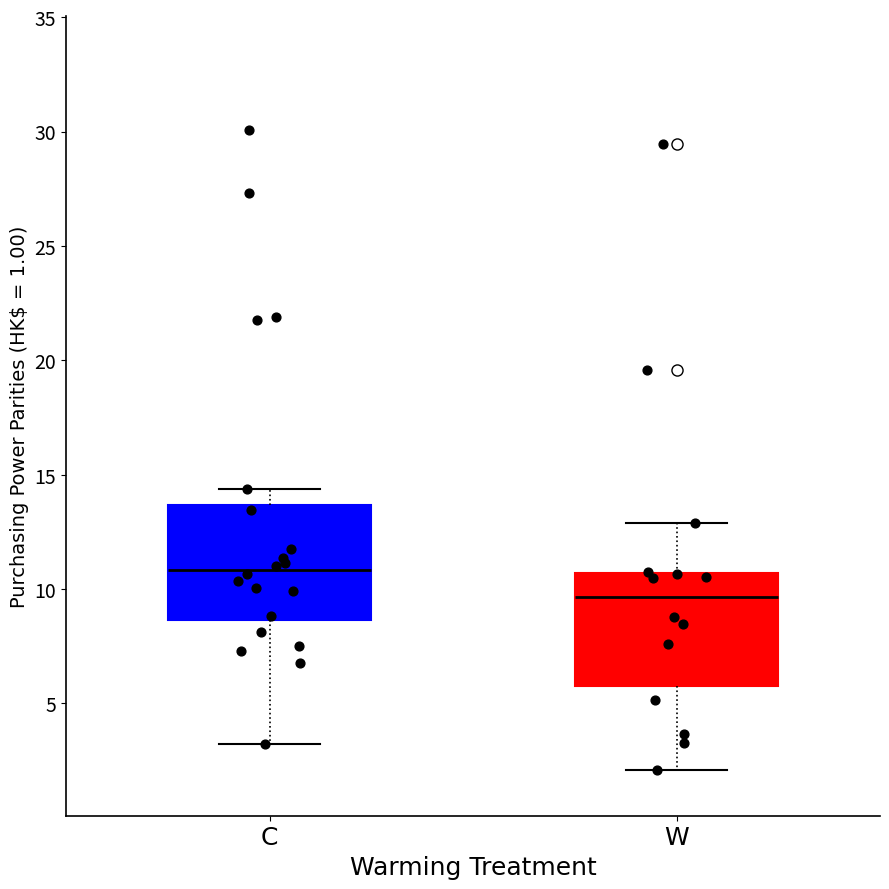

Where is the upper edge of the box for C on the y-axis? The values are not printed on the chart, so give them approximately, as read against the axis.

13.5